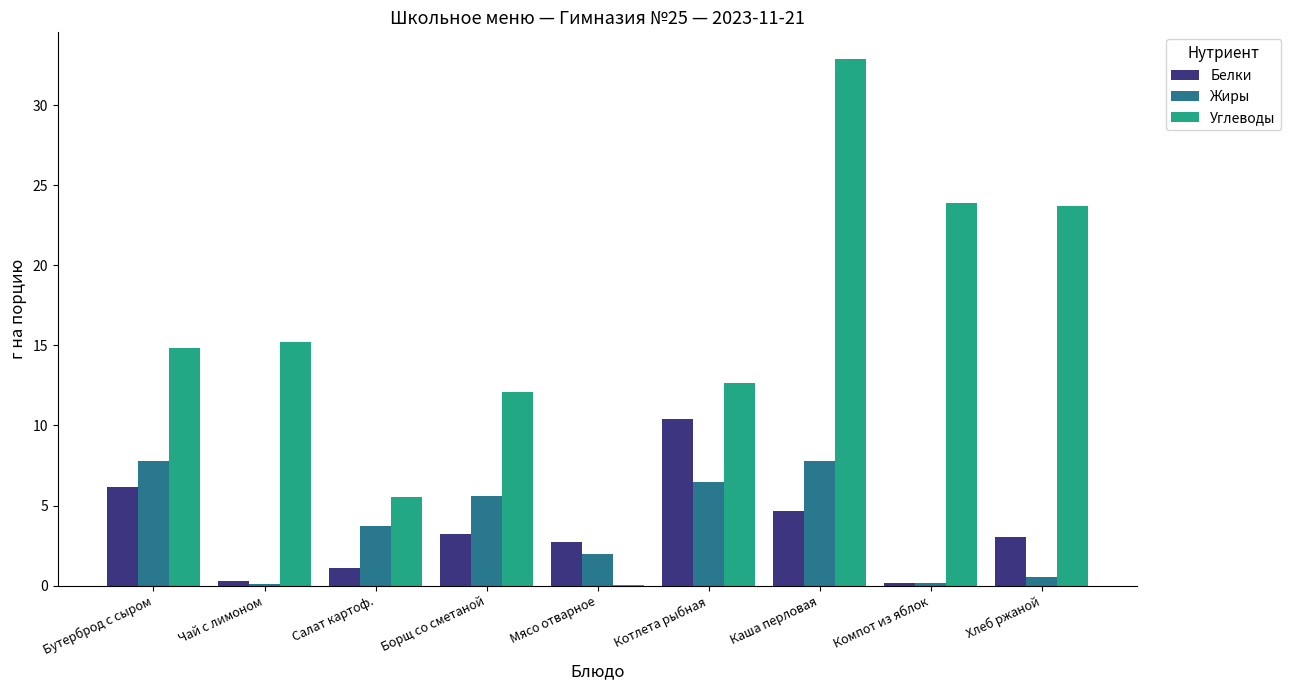

True or false: Белки has a value of 3.0 at Хлеб ржаной.

True